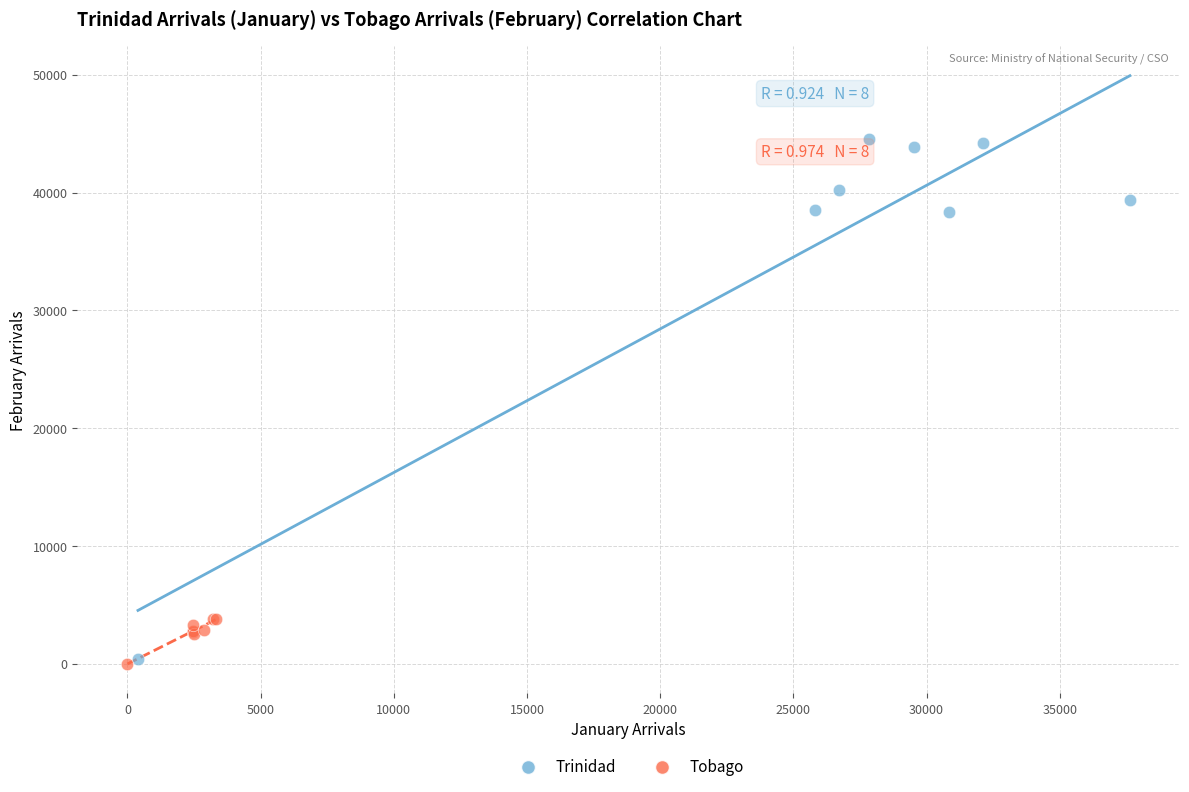

Which series has the widest spread of Y values?

Trinidad